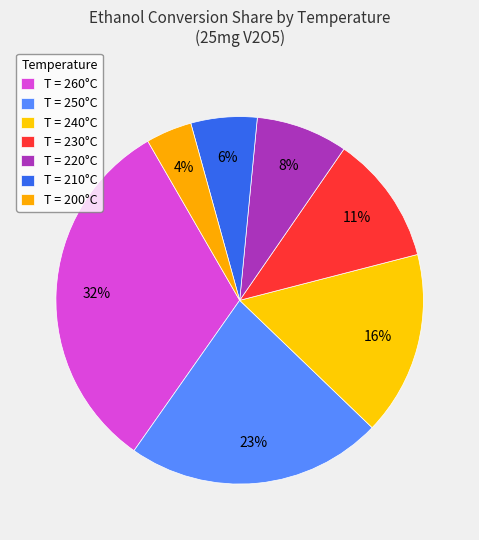

Count the number of slices in the pie.

7